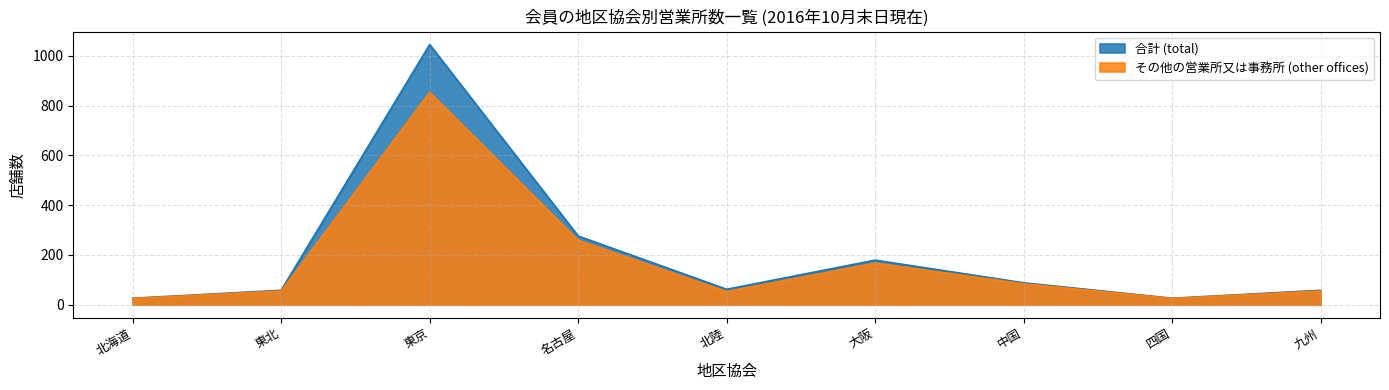

What is the sum of all 合計 (total) values?

1818